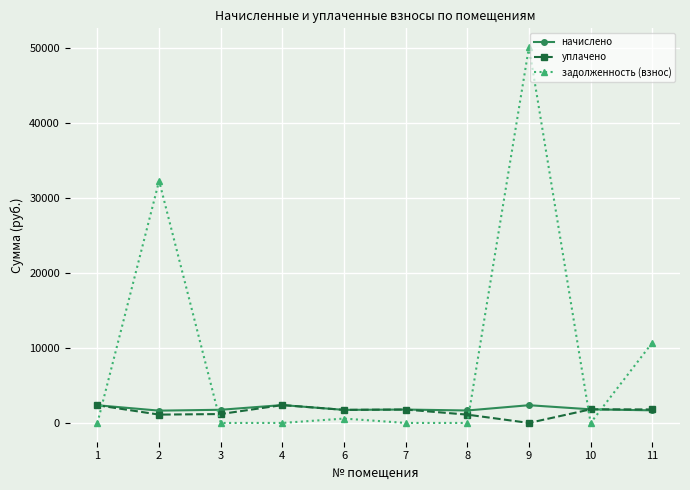

At which category is the sum across all series the highest?

9